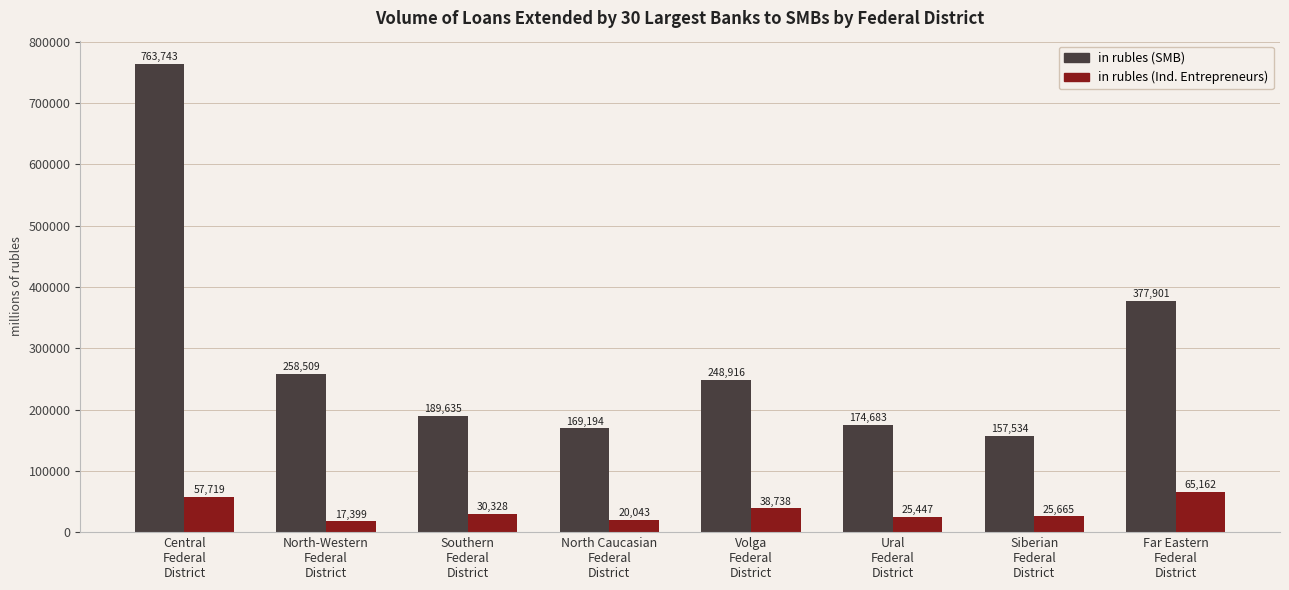

How many categories are shown in the chart?

8